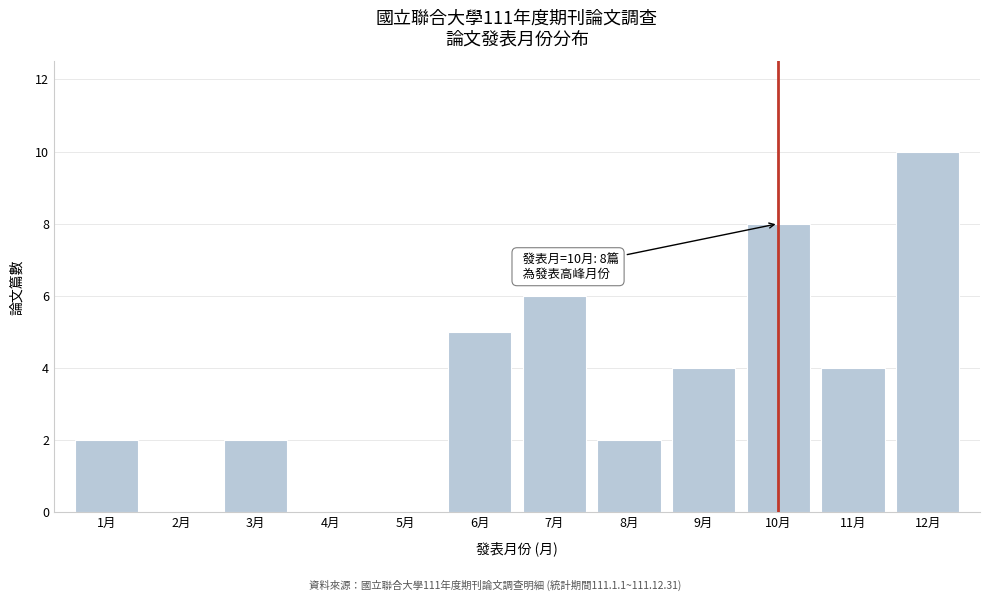

Reading left to right, extract all data points from this chart.

1月=2	2月=0	3月=2	4月=0	5月=0	6月=5	7月=6	8月=2	9月=4	10月=8	11月=4	12月=10